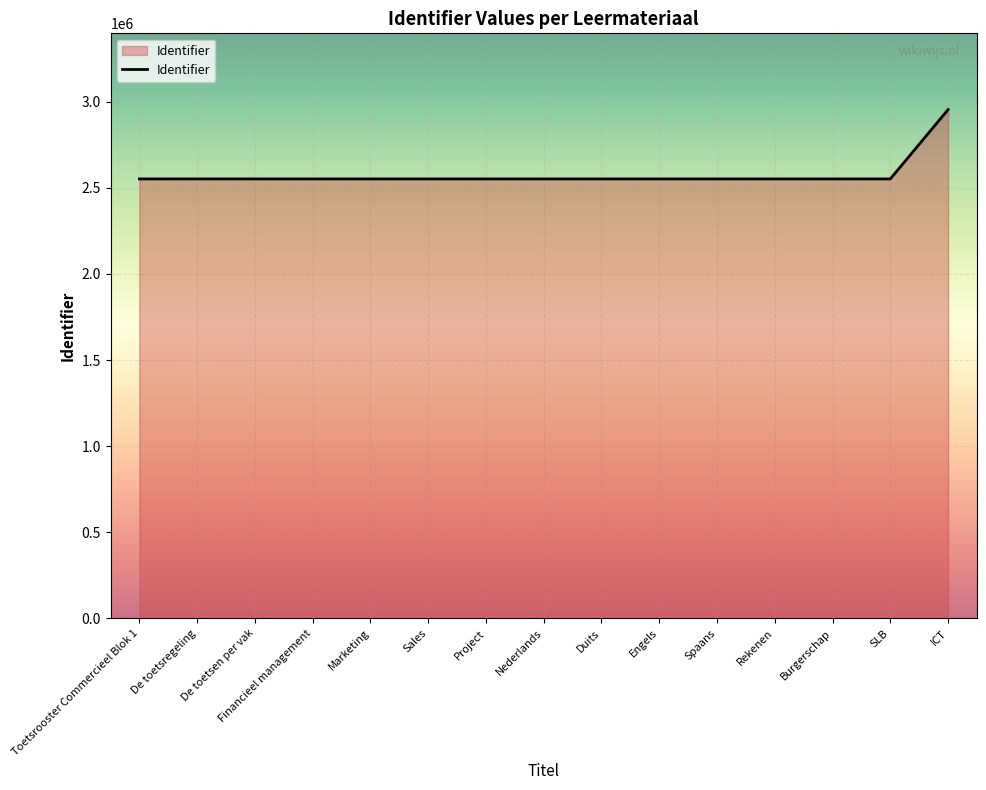

How many lines are shown in the chart?

1